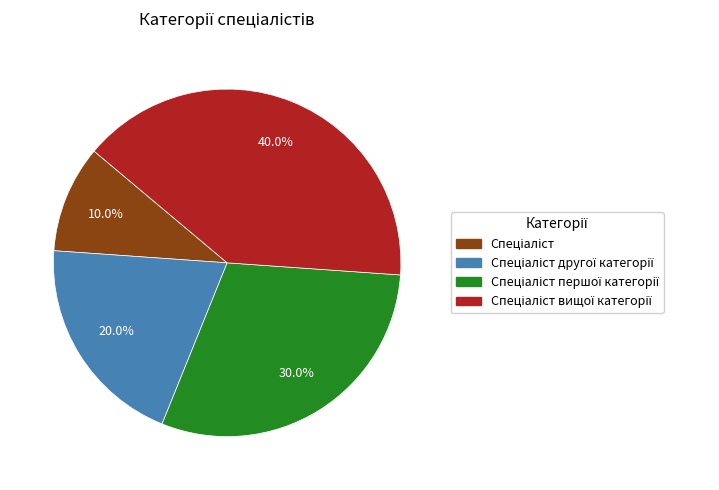

Is there any slice that represents more than half of the pie?

No